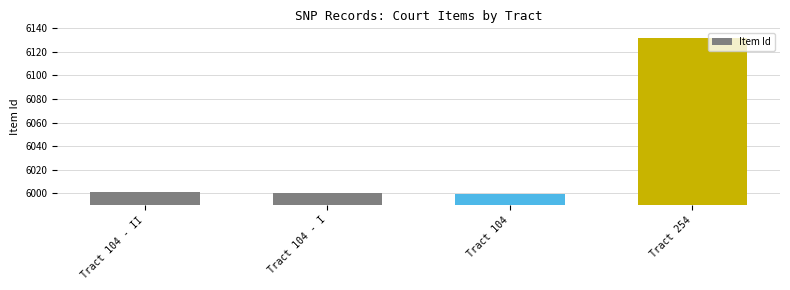

What is the smallest value displayed?

5999